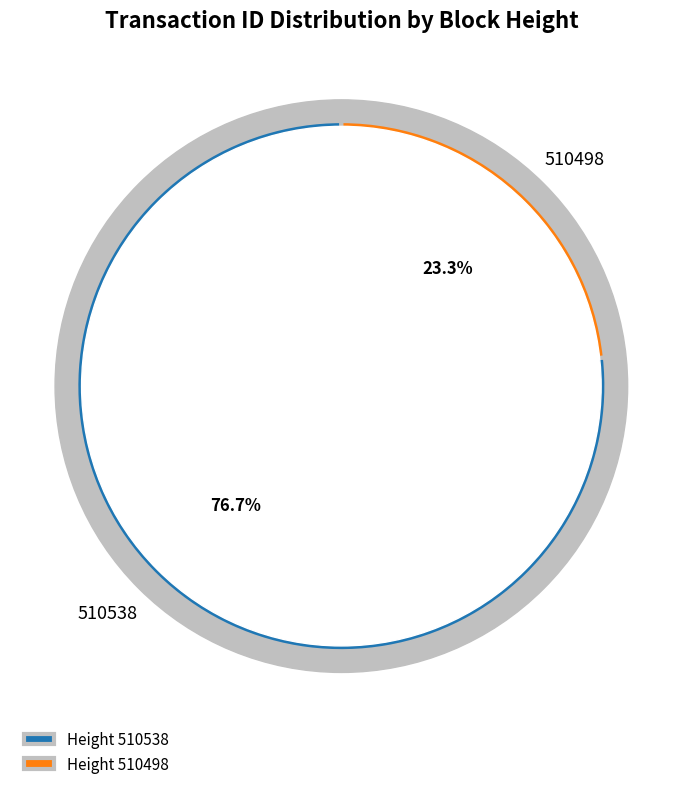

What is the total percentage of 510498 and 510538?

100.0%